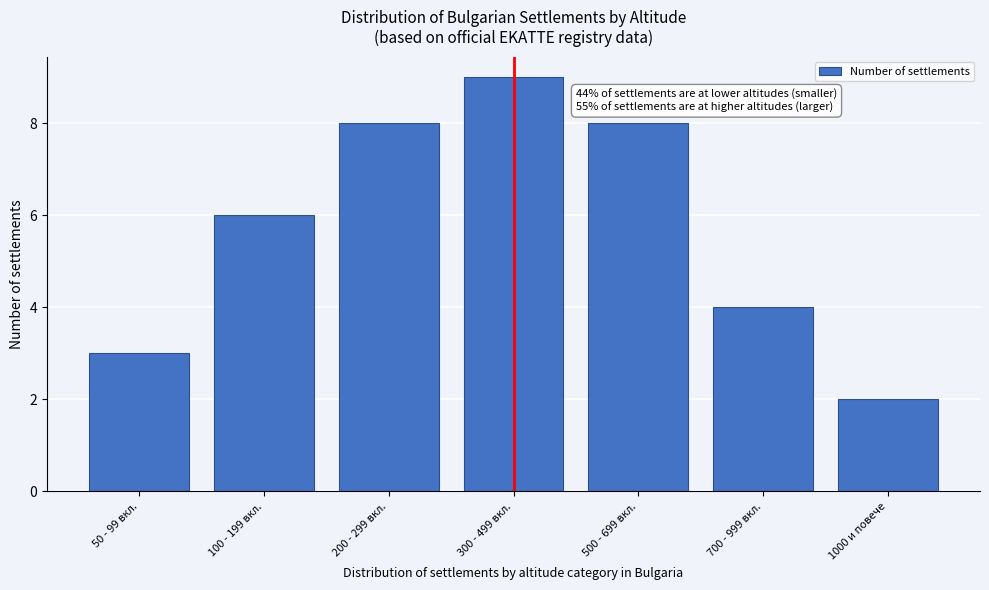

Reading left to right, extract all data points from this chart.

50 - 99 вкл.=3	100 - 199 вкл.=6	200 - 299 вкл.=8	300 - 499 вкл.=9	500 - 699 вкл.=8	700 - 999 вкл.=4	1000 и повече=2